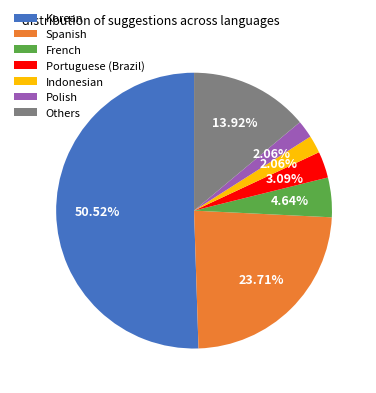

Does Others account for over 50% of the chart?

No